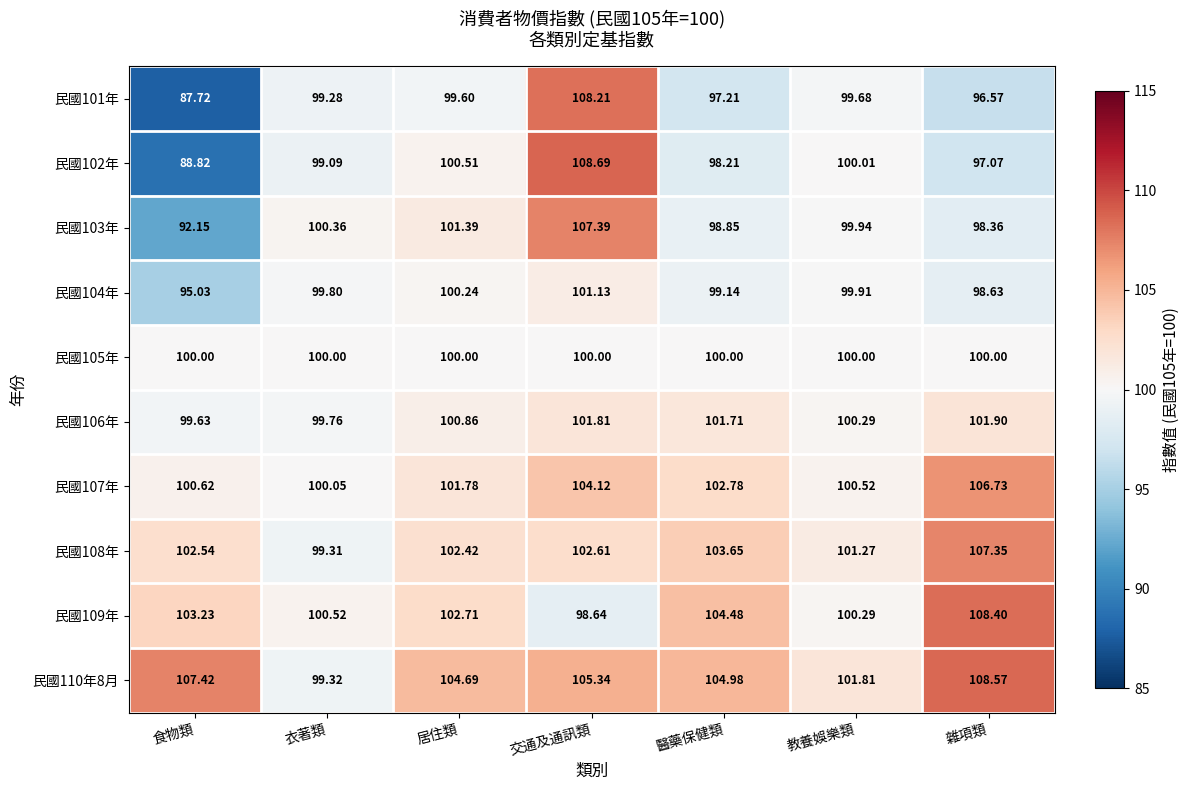

List the series in order of their peak value, lowest first.

民國105年, 民國104年, 民國106年, 民國107年, 民國108年, 民國103年, 民國101年, 民國109年, 民國110年8月, 民國102年